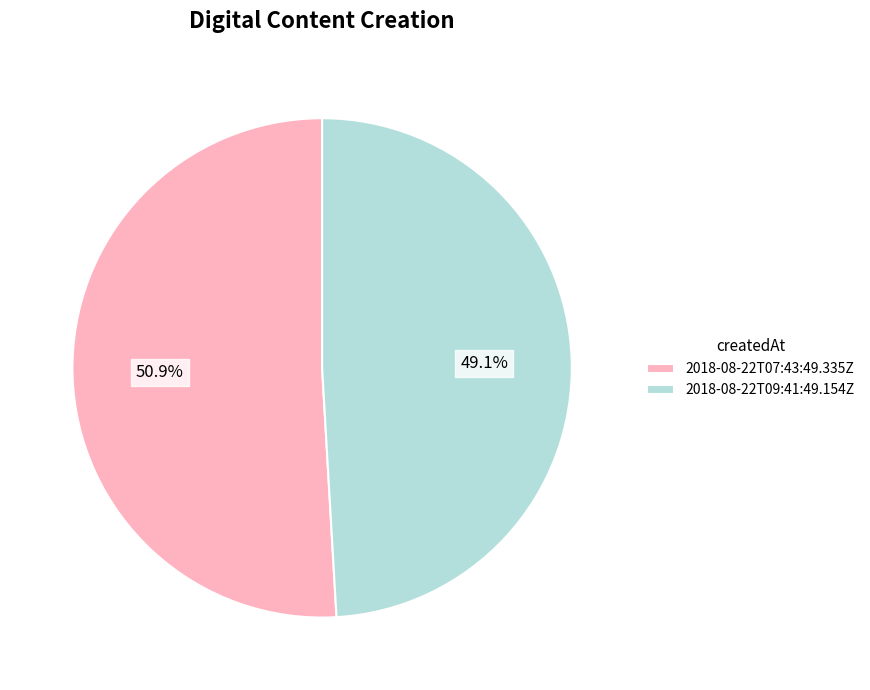

The 2018-08-22T09:41:49.154Z slice represents 62% of the pie. True or false?

False